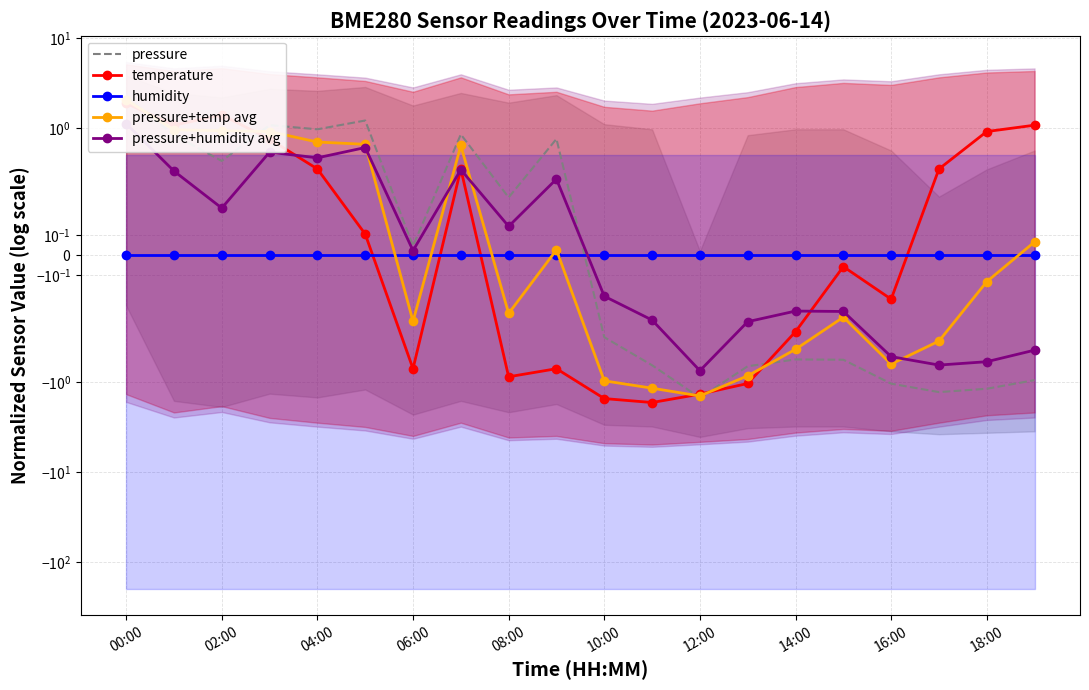

How many lines are shown in the chart?

5